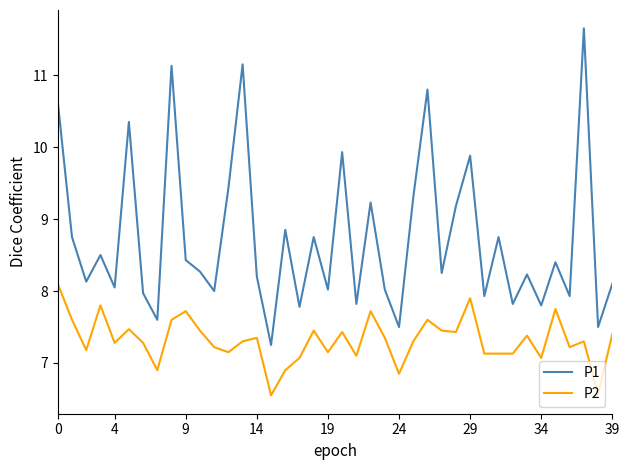

Which series has the largest total across all categories?

P1